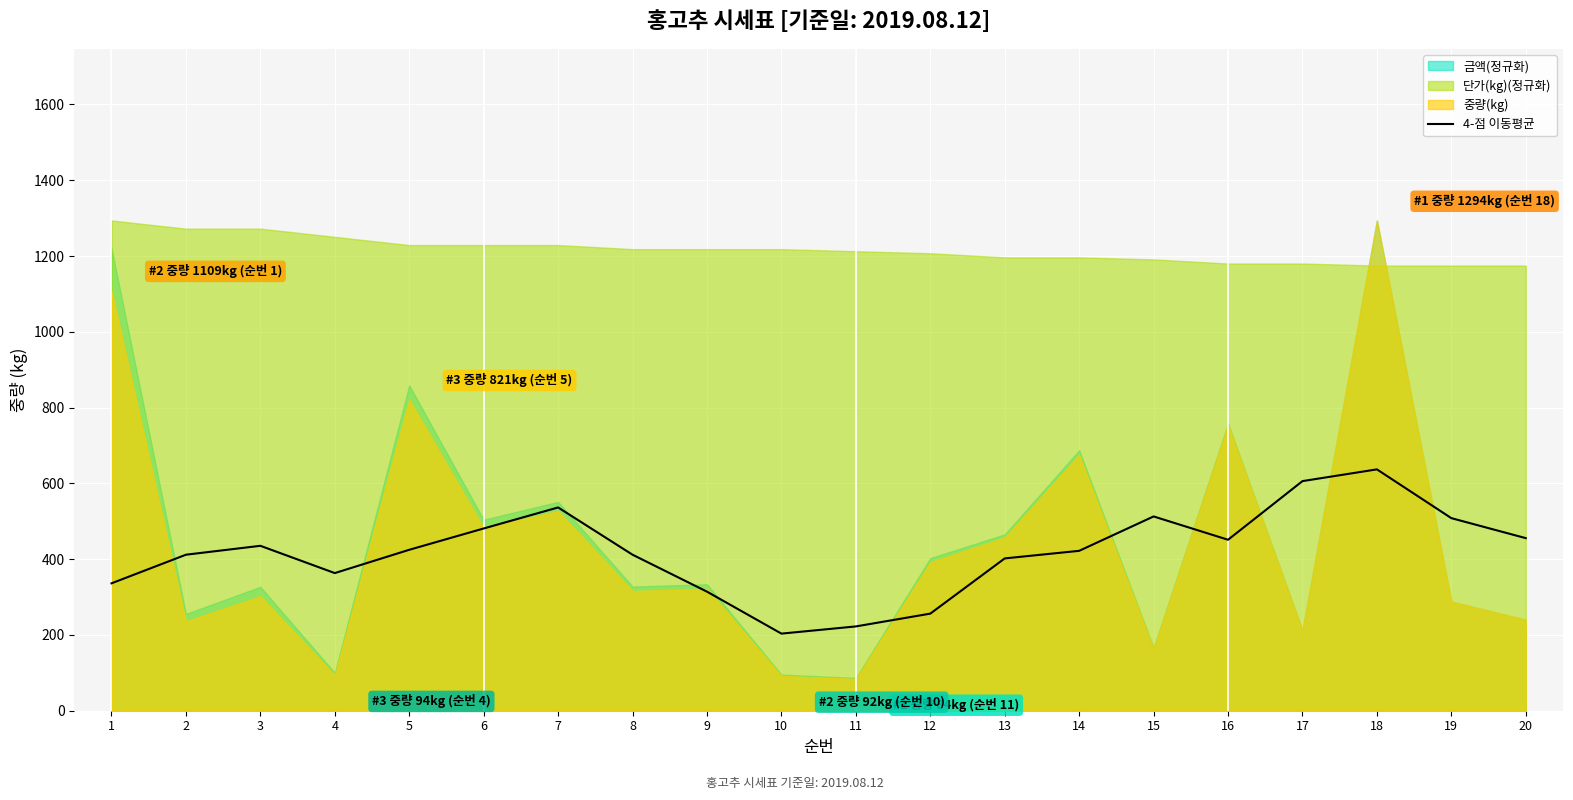

Between 9 and 16, which is larger?

16